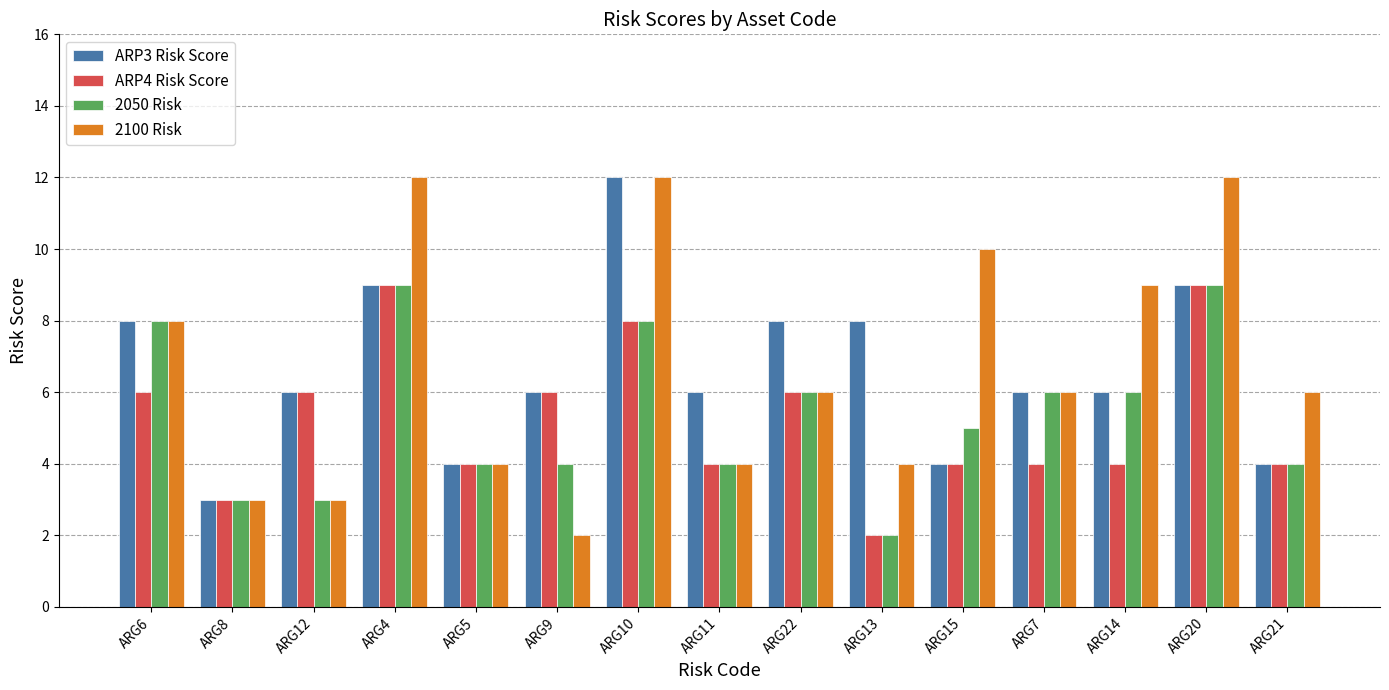

Reading left to right, transcribe all the data shown in this chart.

ARP3 Risk Score: ARG6=8	ARG8=3	ARG12=6	ARG4=9	ARG5=4	ARG9=6	ARG10=12	ARG11=6	ARG22=8	ARG13=8	ARG15=4	ARG7=6	ARG14=6	ARG20=9	ARG21=4
ARP4 Risk Score: ARG6=6	ARG8=3	ARG12=6	ARG4=9	ARG5=4	ARG9=6	ARG10=8	ARG11=4	ARG22=6	ARG13=2	ARG15=4	ARG7=4	ARG14=4	ARG20=9	ARG21=4
2050 Risk: ARG6=8	ARG8=3	ARG12=3	ARG4=9	ARG5=4	ARG9=4	ARG10=8	ARG11=4	ARG22=6	ARG13=2	ARG15=5	ARG7=6	ARG14=6	ARG20=9	ARG21=4
2100 Risk: ARG6=8	ARG8=3	ARG12=3	ARG4=12	ARG5=4	ARG9=2	ARG10=12	ARG11=4	ARG22=6	ARG13=4	ARG15=10	ARG7=6	ARG14=9	ARG20=12	ARG21=6